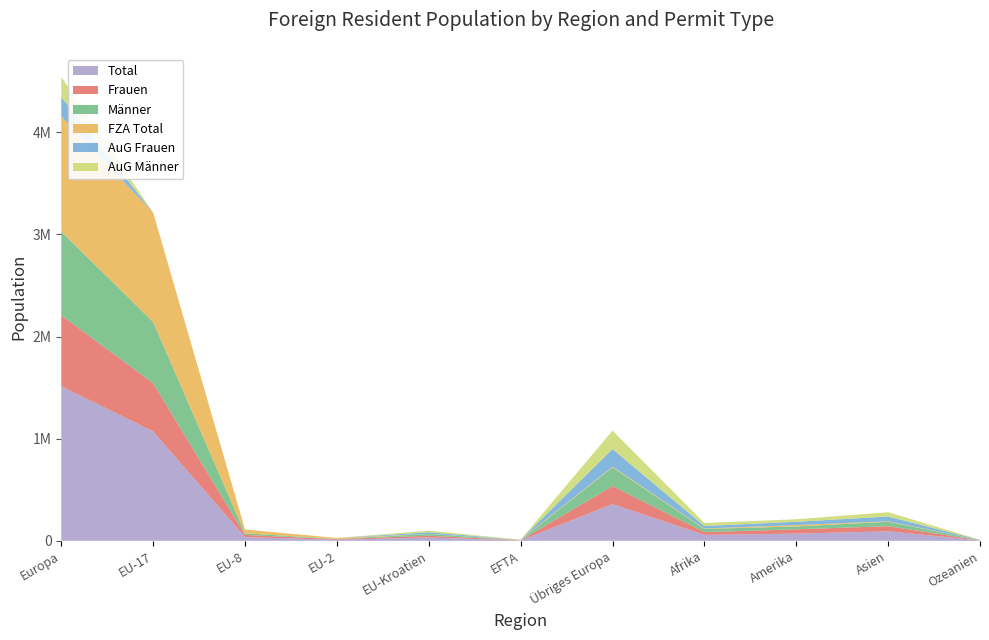

Reading left to right, extract all data points from this chart.

Total: Europa=1513647	EU-17=1071005	EU-8=36720	EU-2=9368	EU-Kroatien=33204	EFTA=3701	Übriges Europa=359649	Afrika=58259	Amerika=70322	Asien=93260	Ozeanien=3496
Frauen: Europa=693899	EU-17=471895	EU-8=21500	EU-2=6281	EU-Kroatien=16614	EFTA=1760	Übriges Europa=175849	Afrika=26867	Amerika=42161	Asien=49858	Ozeanien=1644
Männer: Europa=819748	EU-17=599110	EU-8=15220	EU-2=3087	EU-Kroatien=16590	EFTA=1941	Übriges Europa=183800	Afrika=31392	Amerika=28161	Asien=43402	Ozeanien=1852
FZA Total: Europa=1128272	EU-17=1071005	EU-8=36720	EU-2=9368	EU-Kroatien=791	EFTA=3701	Übriges Europa=6687	Afrika=4000	Amerika=13471	Asien=4561	Ozeanien=660
AuG Frauen: Europa=187954	EU-17=0	EU-8=0	EU-2=0	EU-Kroatien=16101	EFTA=0	Übriges Europa=171853	Afrika=24697	Amerika=32560	Asien=46579	Ozeanien=1288
AuG Männer: Europa=197421	EU-17=0	EU-8=0	EU-2=0	EU-Kroatien=16312	EFTA=0	Übriges Europa=181109	Afrika=29562	Amerika=24291	Asien=42120	Ozeanien=1548